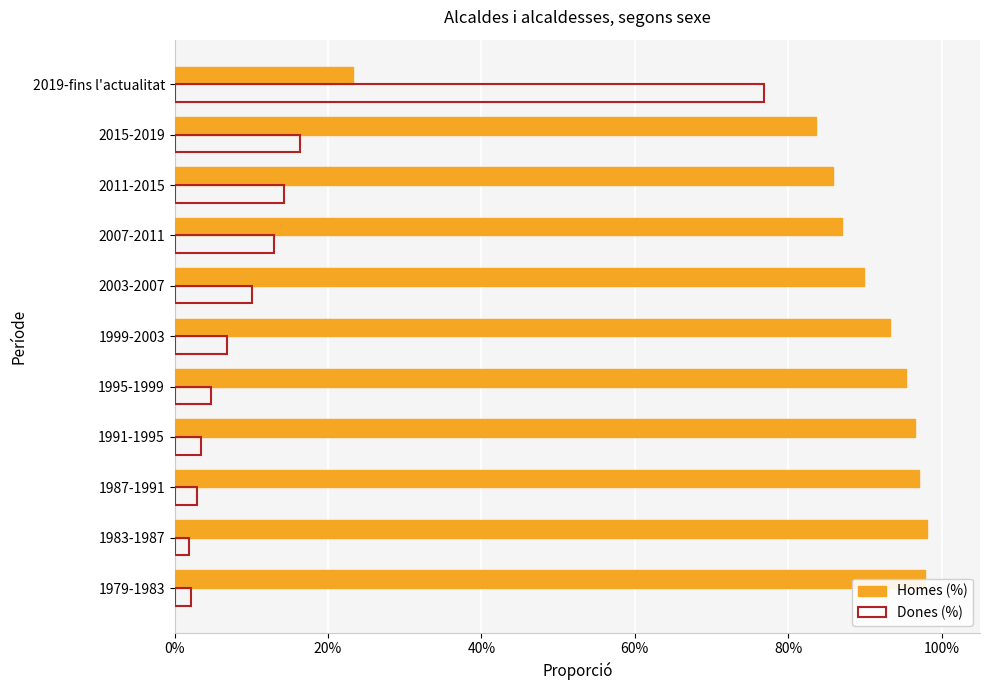

What is the value of the Dones (%) bar at the 8th from the left?

0.1